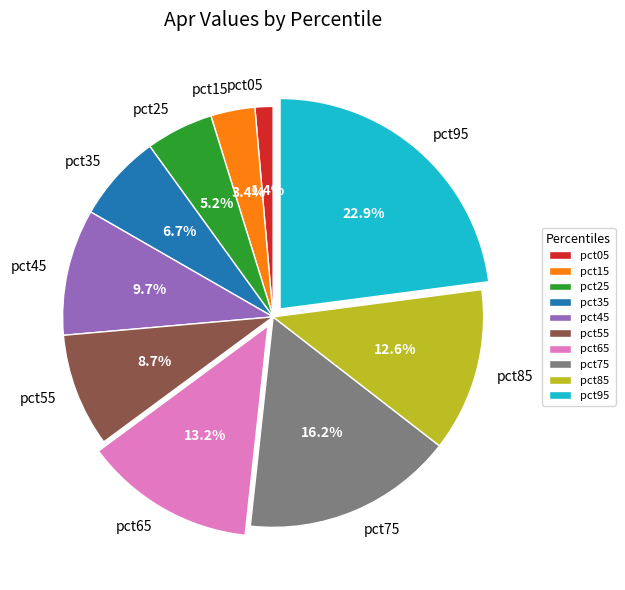

How many segments does this pie chart have?

10